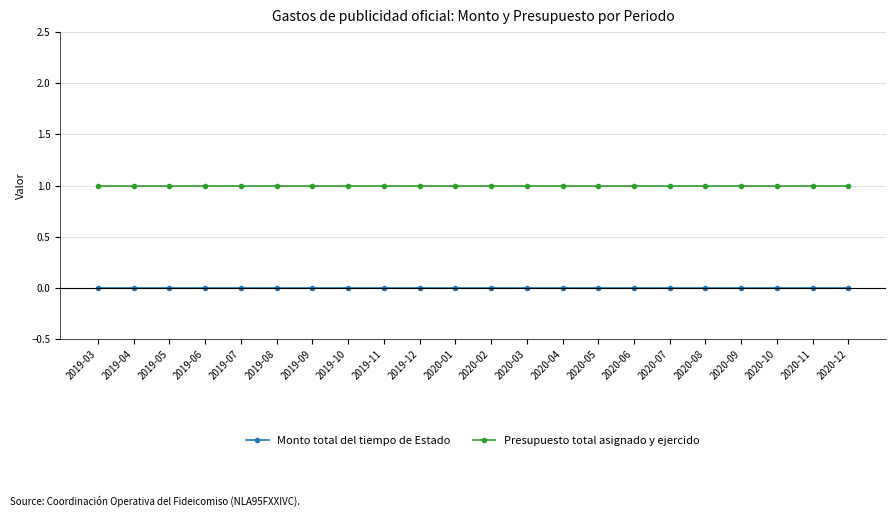

True or false: Monto total del tiempo de Estado and Presupuesto total asignado y ejercido cross at least once.

False